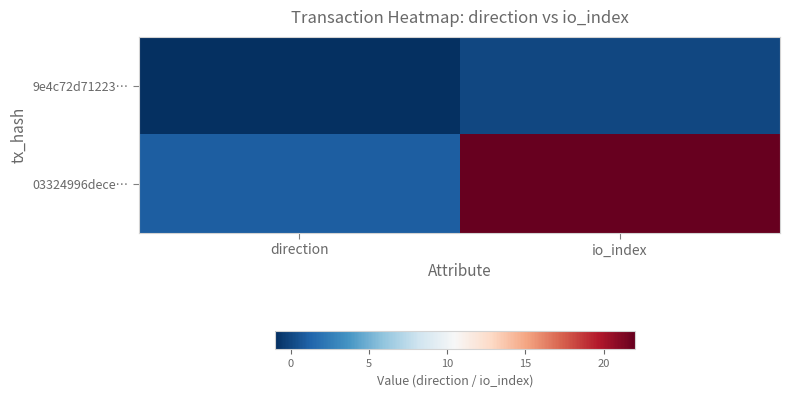

Reading left to right, extract all data points from this chart.

9e4c72d71223…: direction=-1	io_index=0
03324996dece…: direction=1	io_index=22